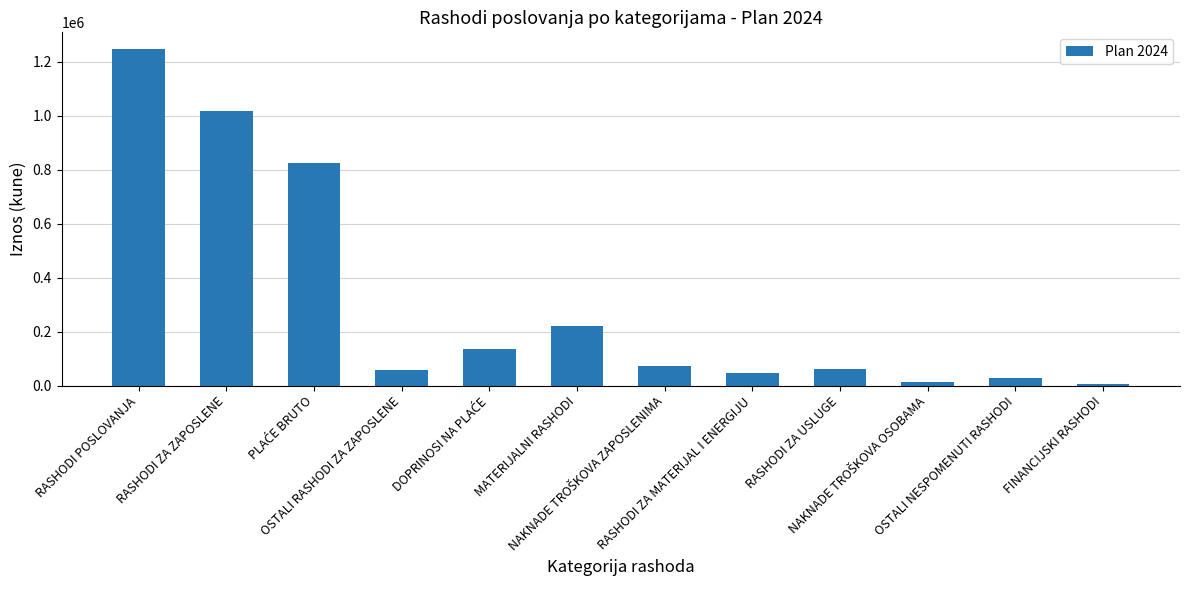

Which label corresponds to the largest value in the chart?

RASHODI POSLOVANJA